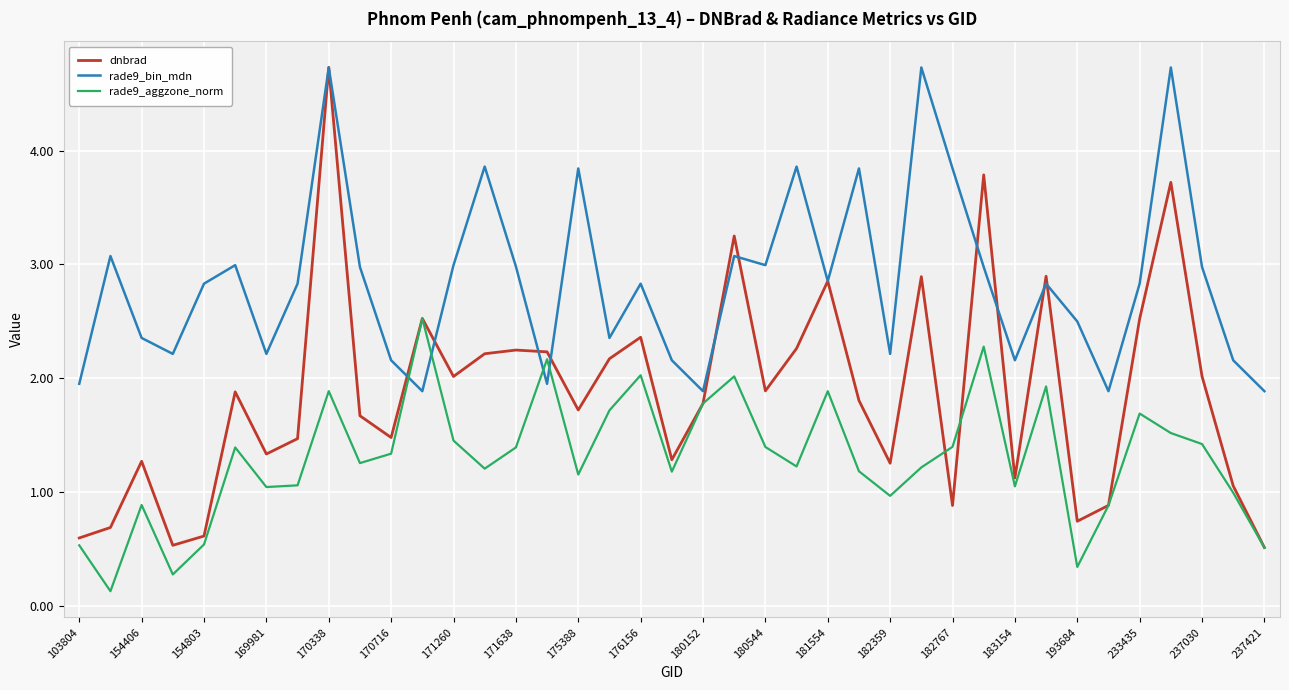

Which series has the widest spread of values?

dnbrad